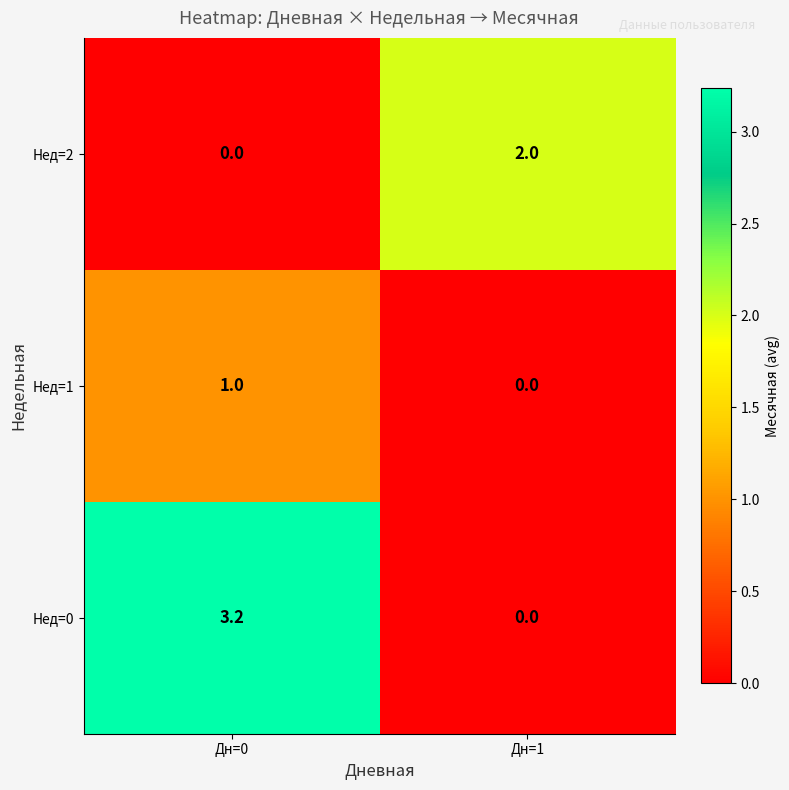

Count the number of data series in this chart.

3